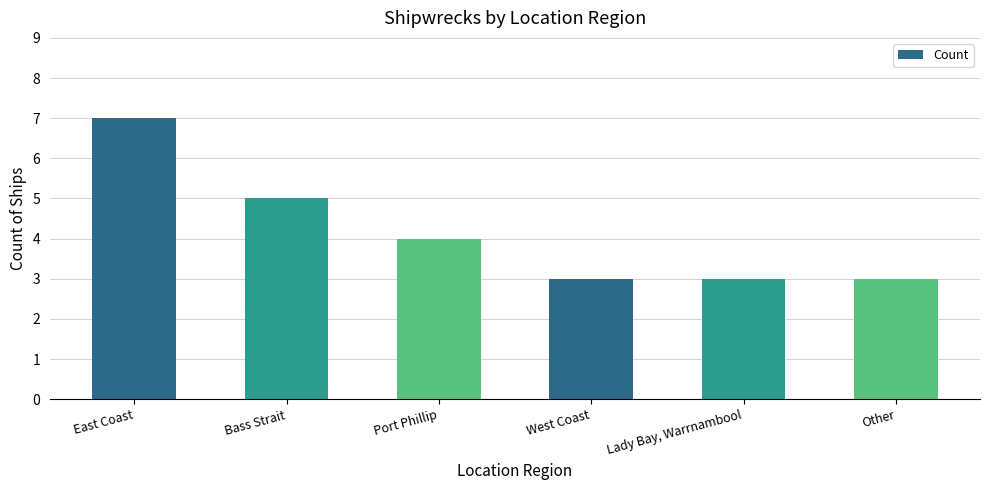

What is the average value?

4